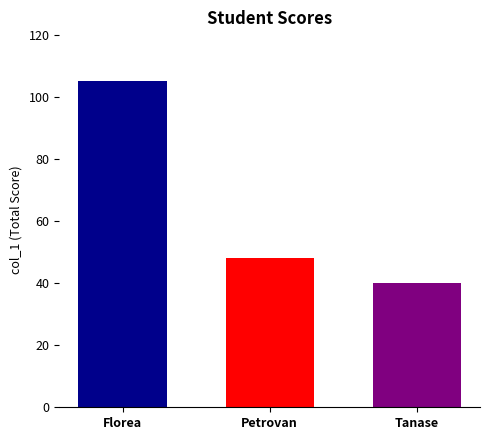

What is the spread (max minus min) of values at Petrovan?

65